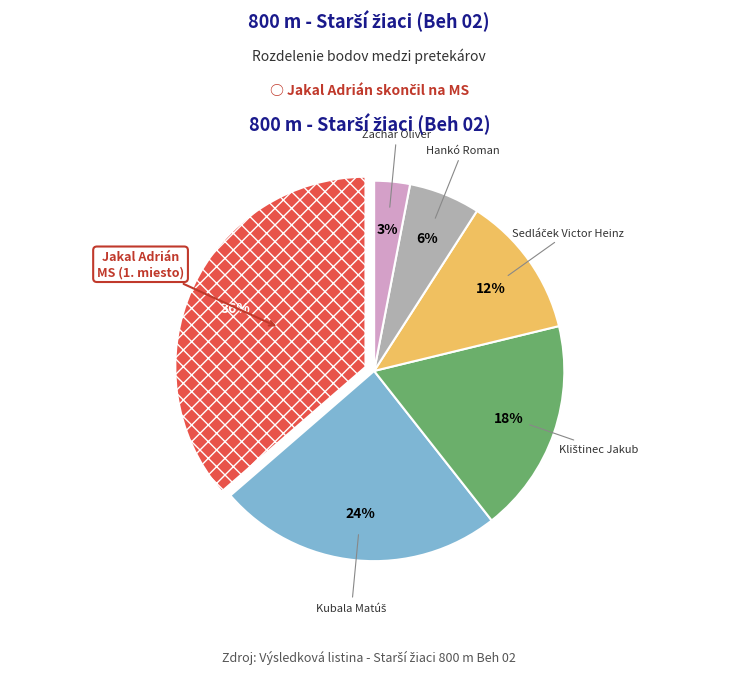

Is there a majority slice in this chart?

No